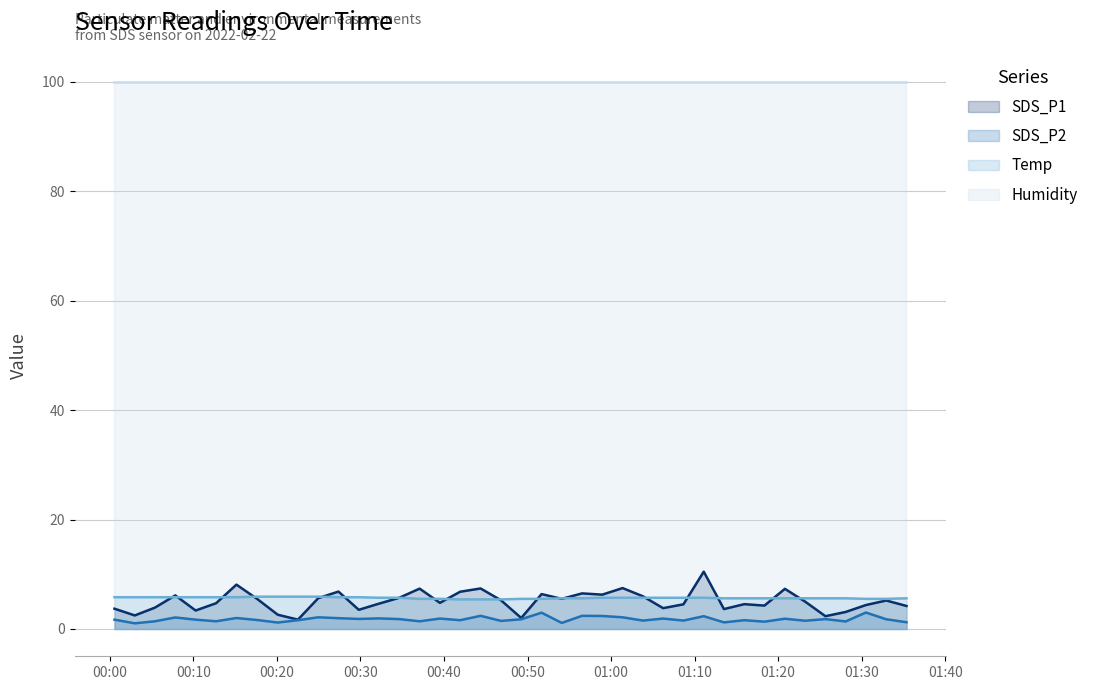

True or false: Temp and SDS_P1 intersect in this chart.

True